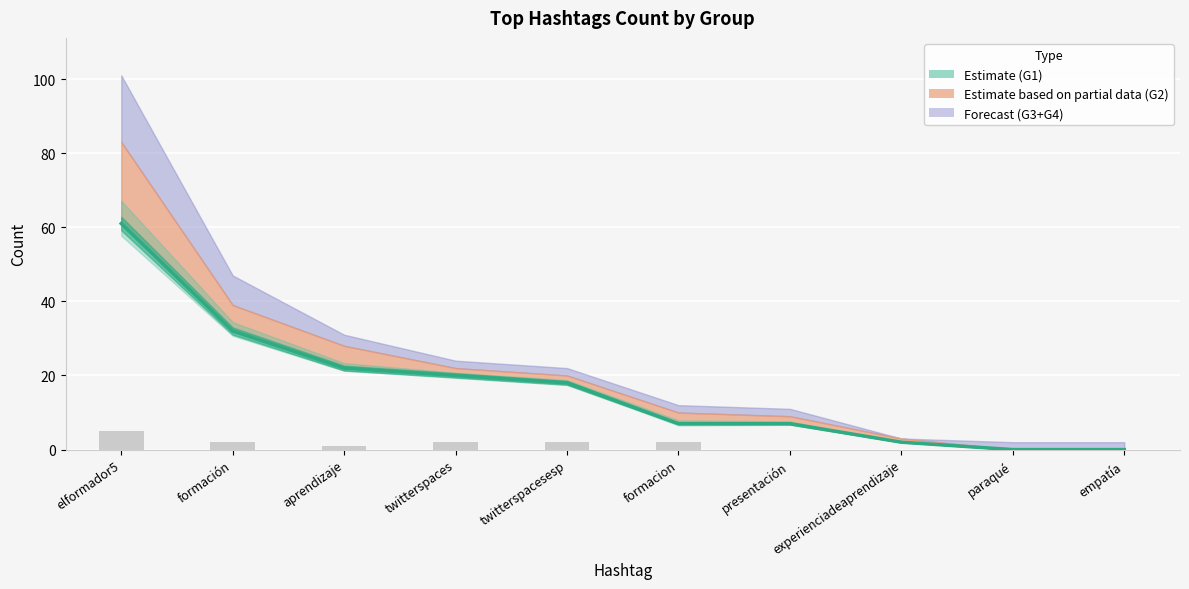

What is the difference between the G3 Count values at formación and aprendizaje?

1